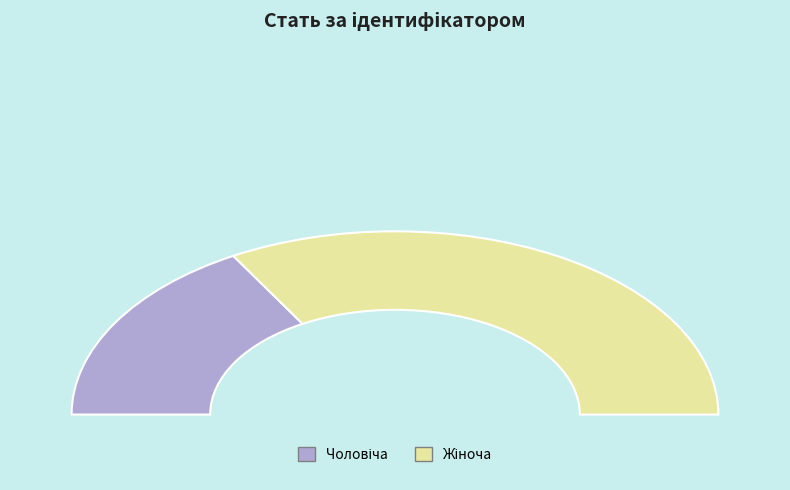

Count the number of slices in the pie.

2